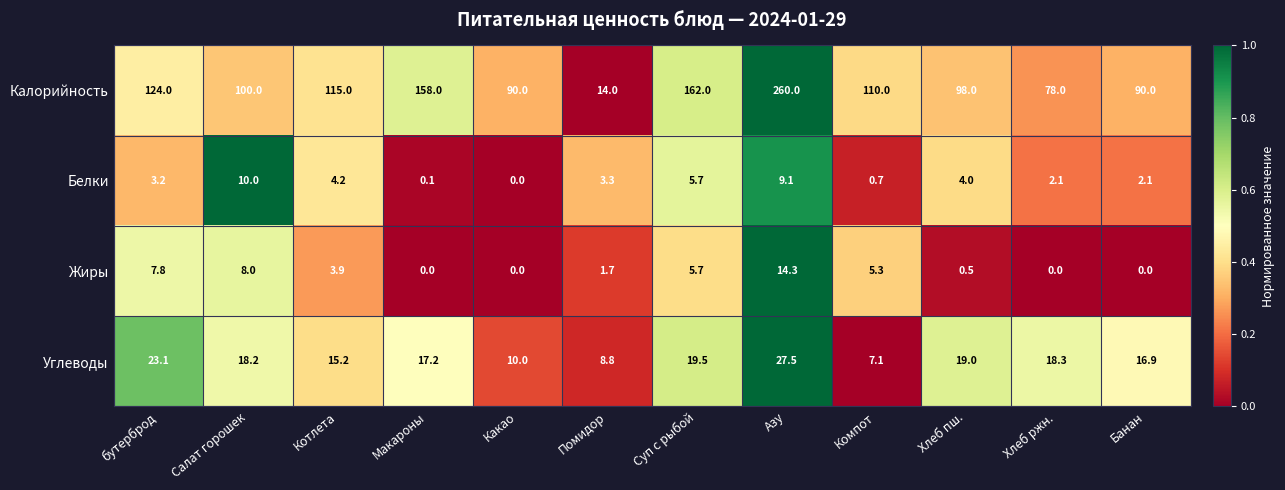

Where does the Белки series first go above 3?

бутерброд